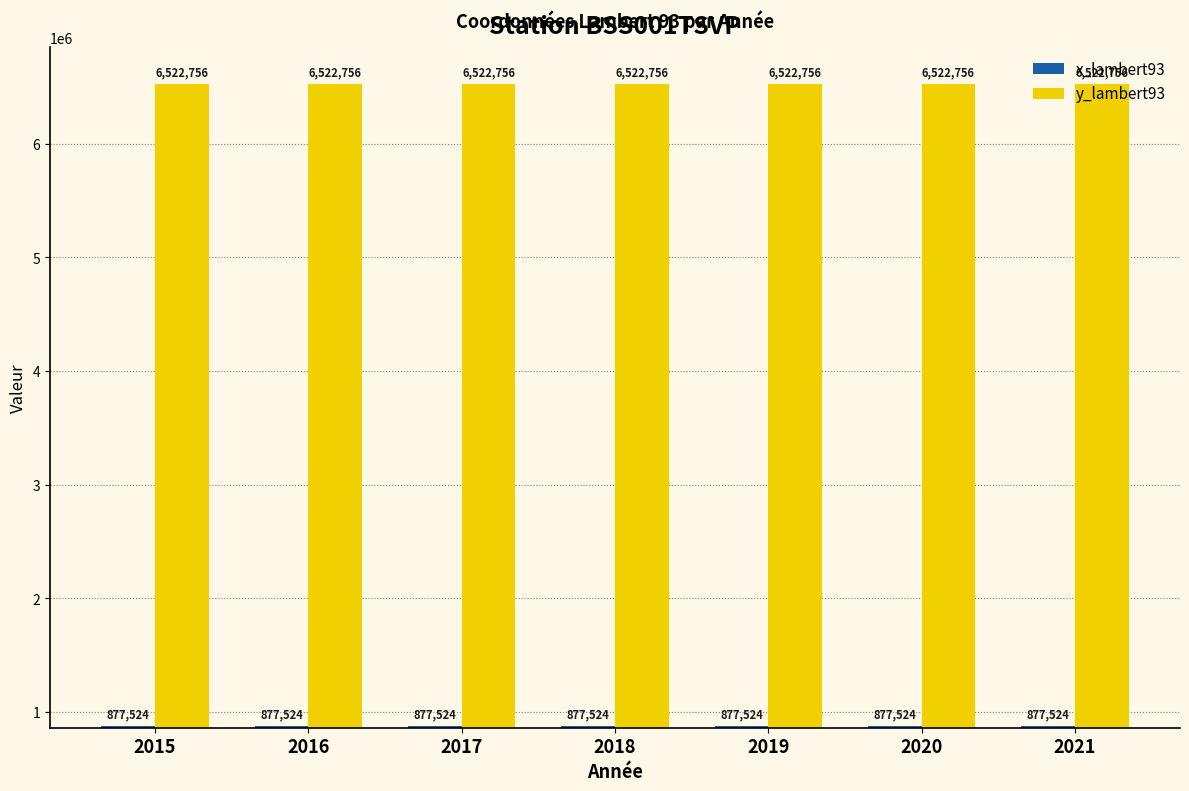

What is the total value across all series at 2015?

7400280